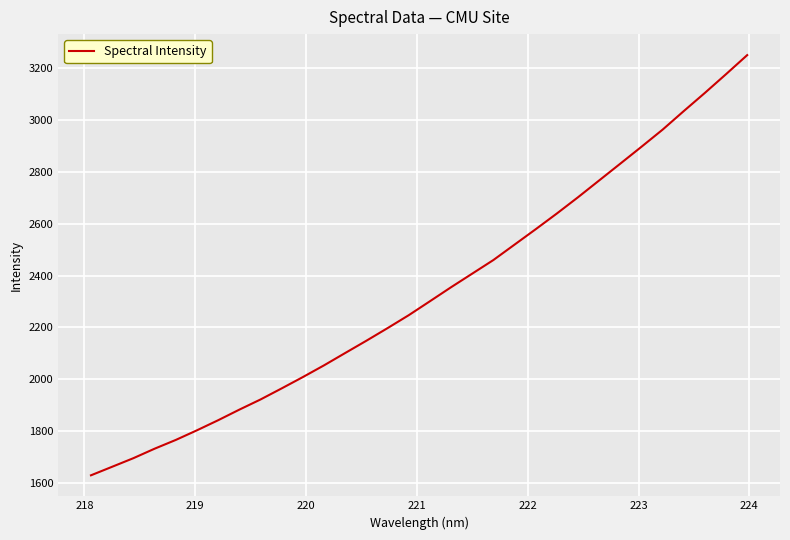

How many lines are shown in the chart?

1